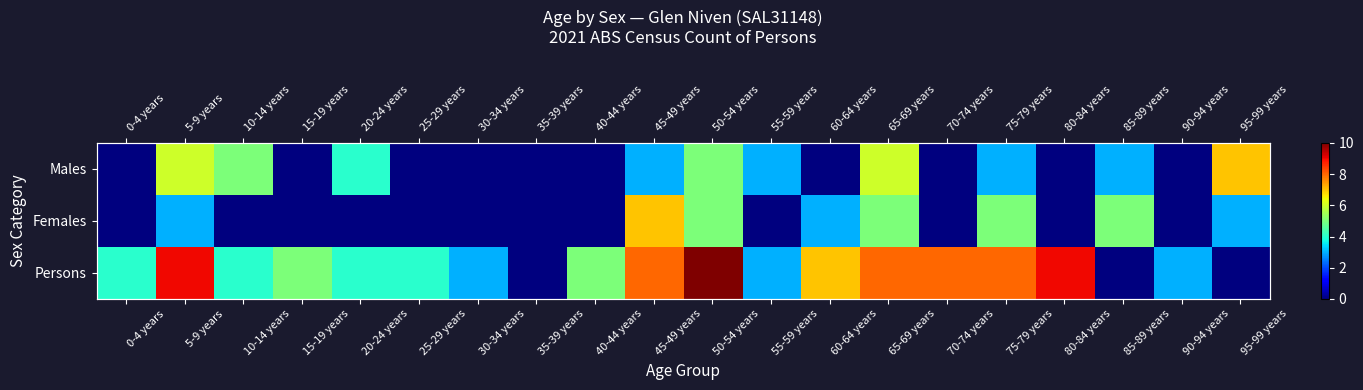

What is the difference between the Persons values at 60-64 years and 95-99 years?

7